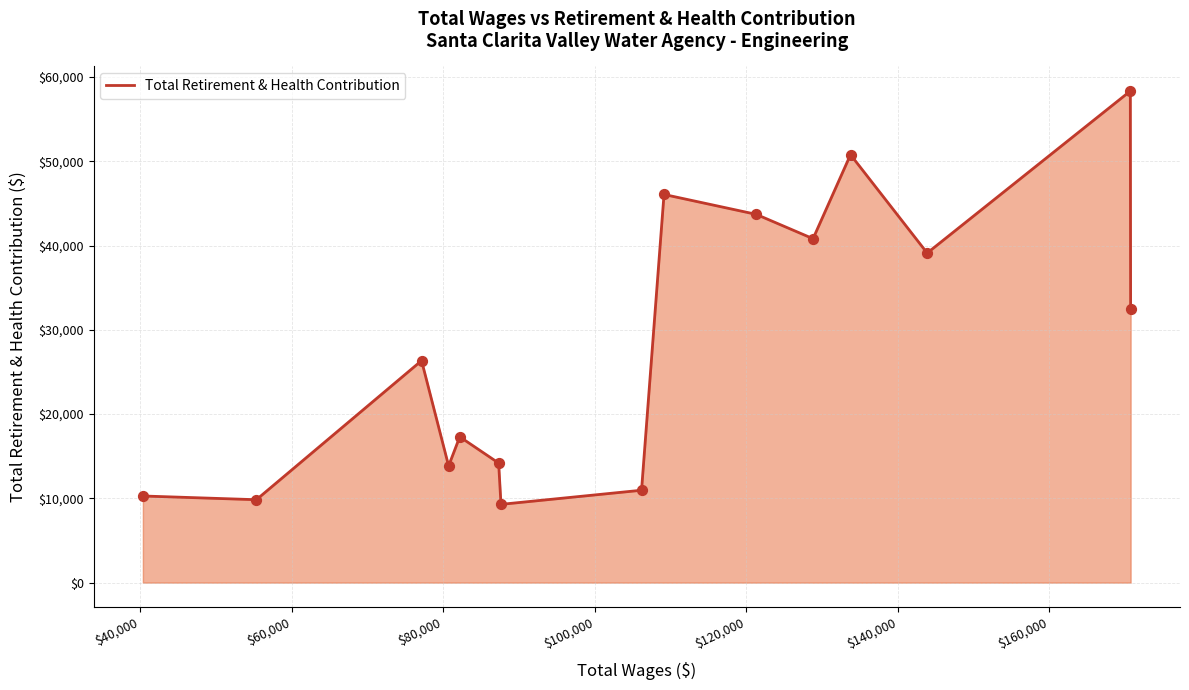

What is the minimum value shown in the chart?

9286